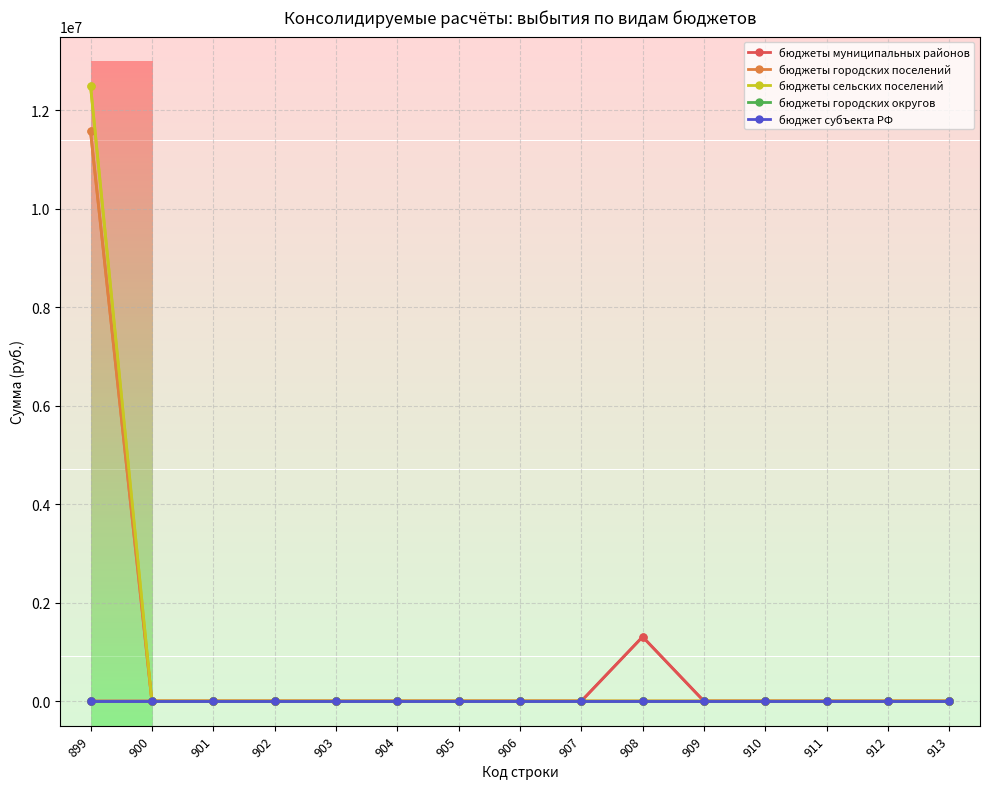

Is this an area chart (filled region under the line)?

No